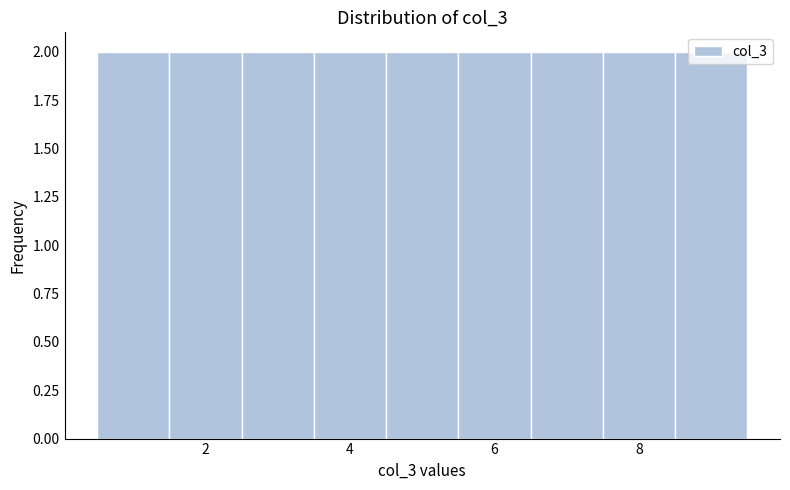

What is the height of the bar covering 6.5 to 7.5 on the x-axis? Neither the bar edges nor the heights are printed on the chart, so give them approximately, as read against the axes.

2